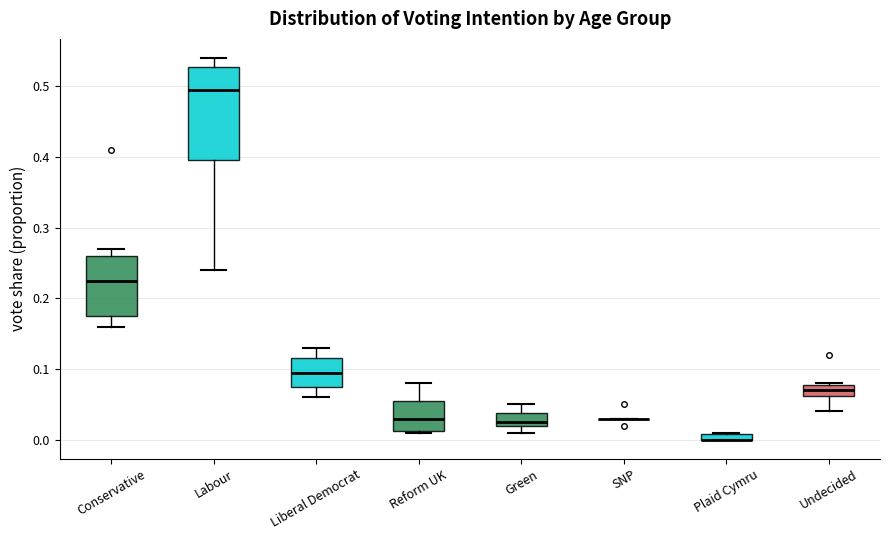

Where is the lower edge of the box for Undecided on the y-axis? The values are not printed on the chart, so give them approximately, as read against the axis.

0.06